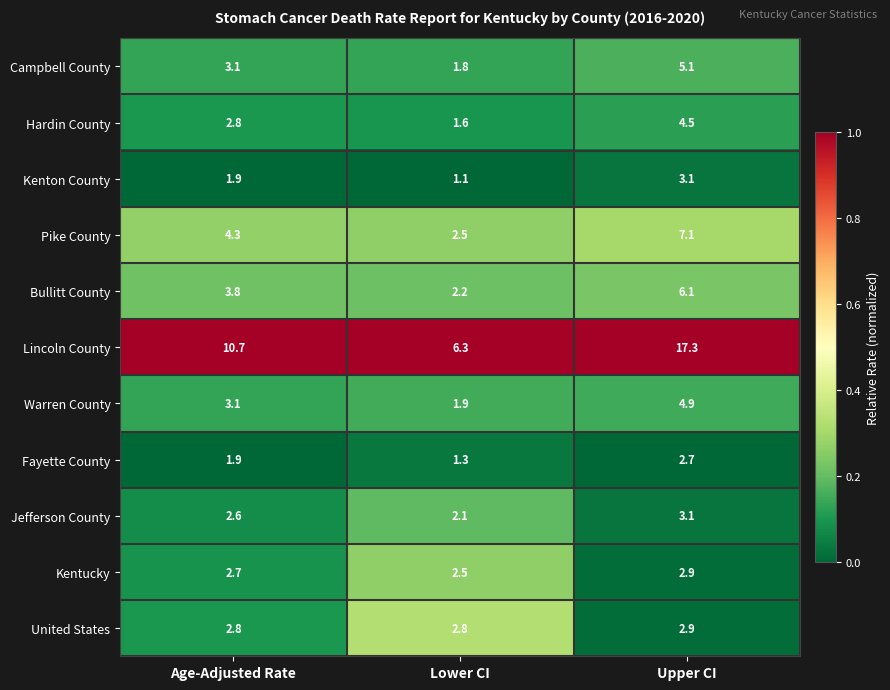

At which category is the sum across all series the highest?

Upper CI